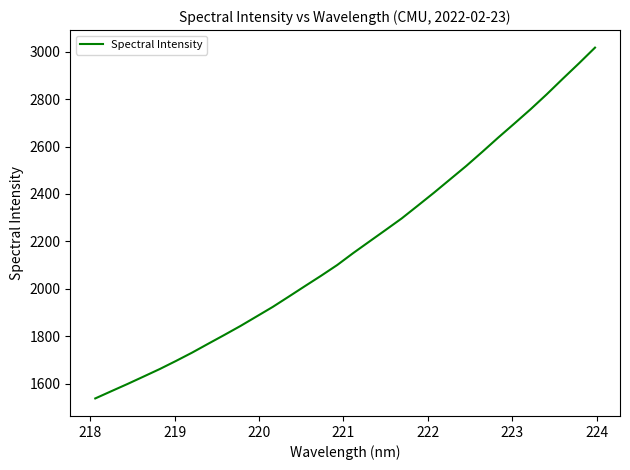

What is the difference between the maximum and minimum values?

1480.2